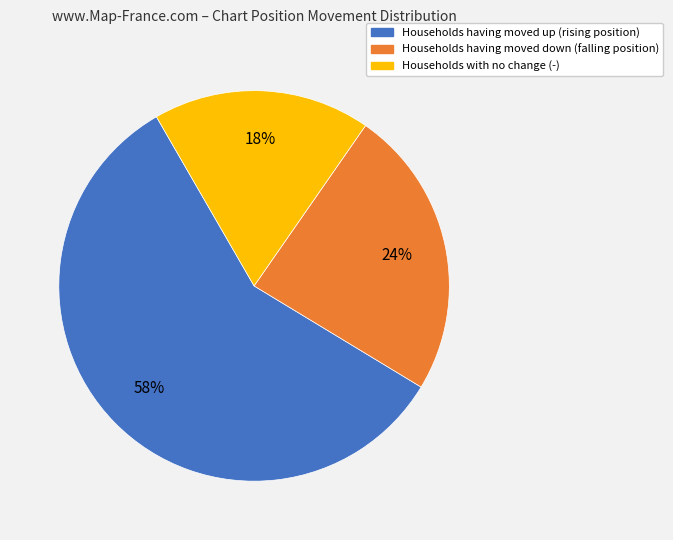

Is there any slice that represents more than half of the pie?

Yes